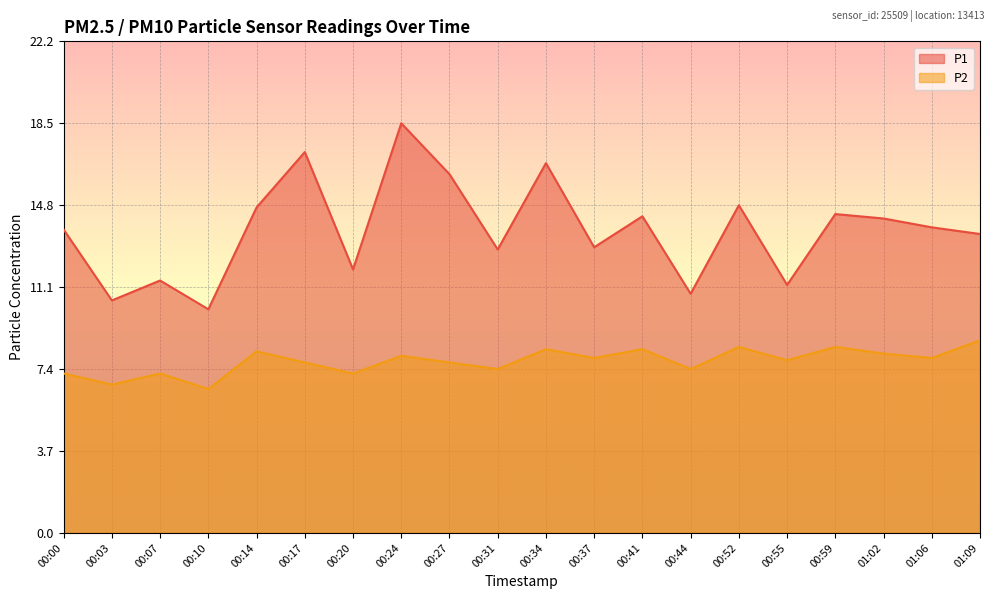

Rank the series by their maximum value, from highest to lowest.

P1, P2